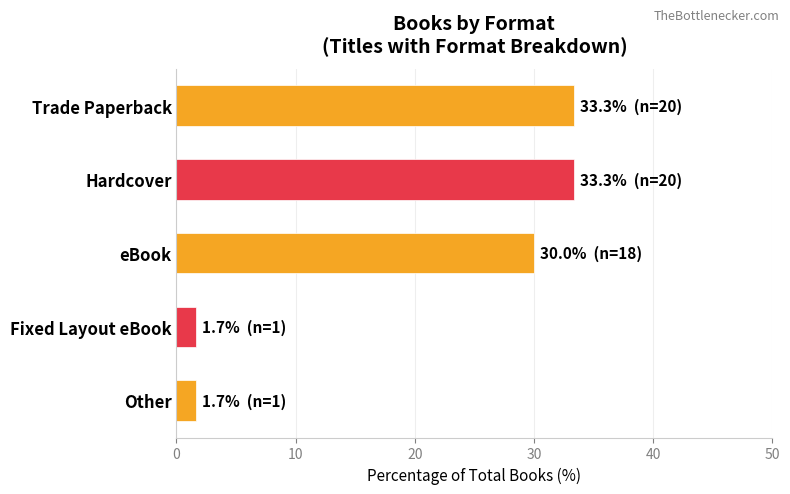

Reading top to bottom, extract all data points from this chart.

33.3	33.3	30.0	1.7	1.7